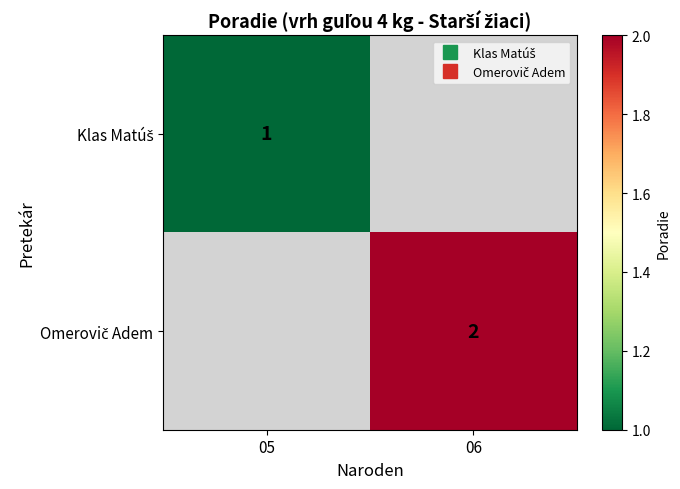

List the series in order of their peak value, lowest first.

Klas Matúš, Omerovič Adem